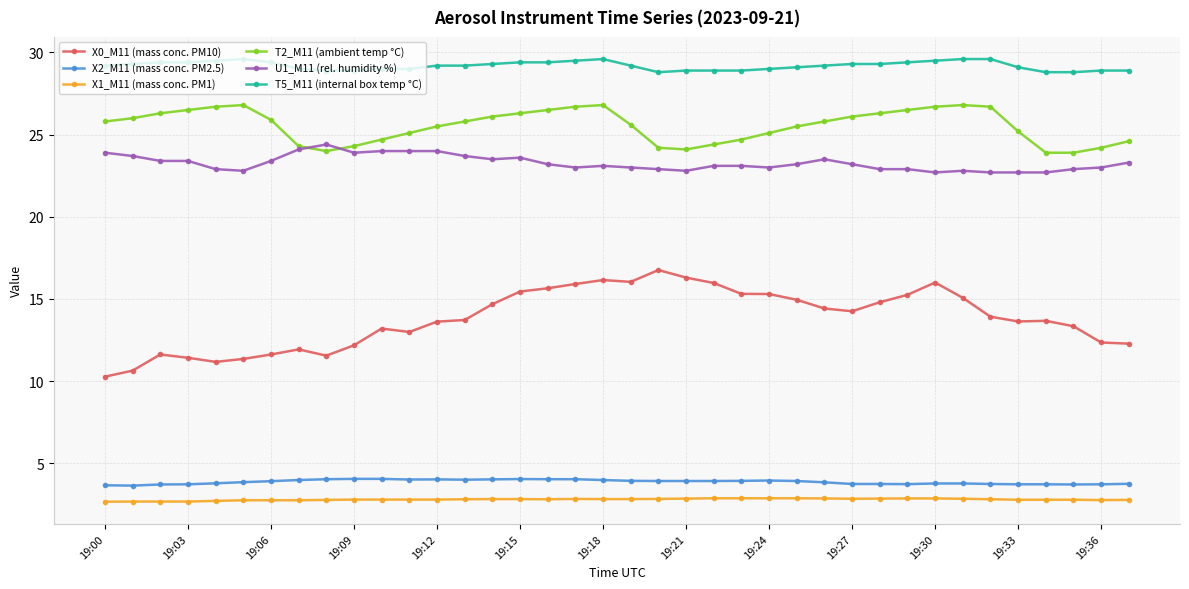

Which series has the largest total across all categories?

T5_M11 (internal box temp °C)